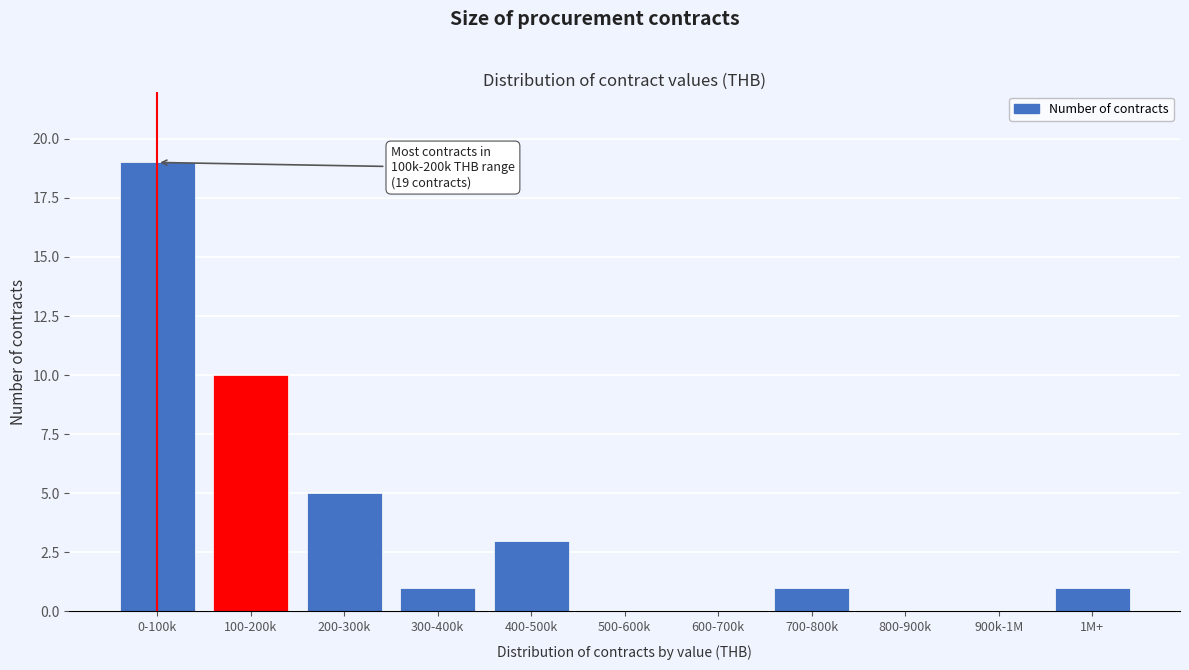

Reading left to right, transcribe all the data shown in this chart.

0-100k=19	100-200k=10	200-300k=5	300-400k=1	400-500k=3	500-600k=0	600-700k=0	700-800k=1	800-900k=0	900k-1M=0	1M+=1